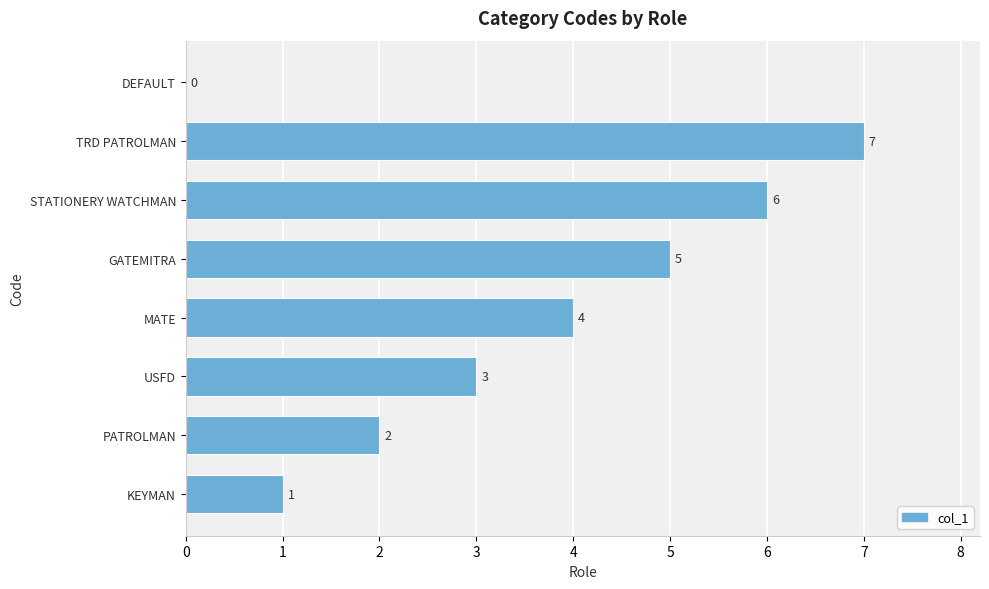

Count the number of data series in this chart.

1